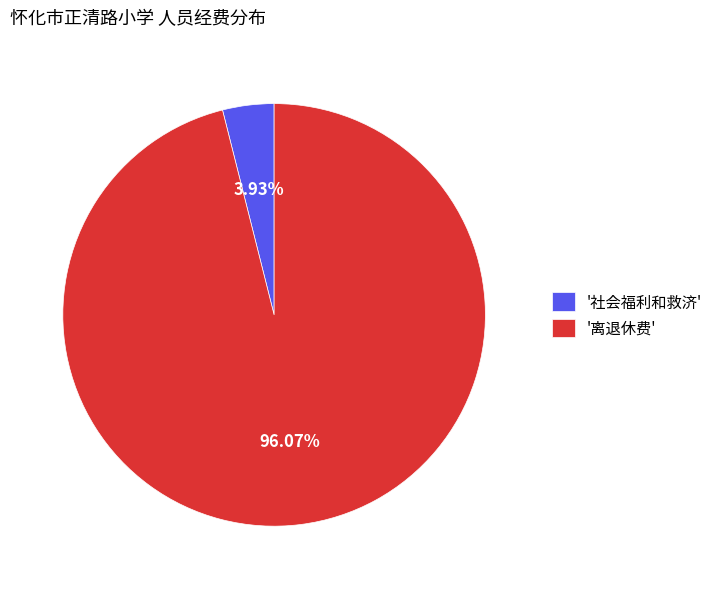

Do '社会福利和救济' and '离退休费' together represent more than half of the pie?

Yes